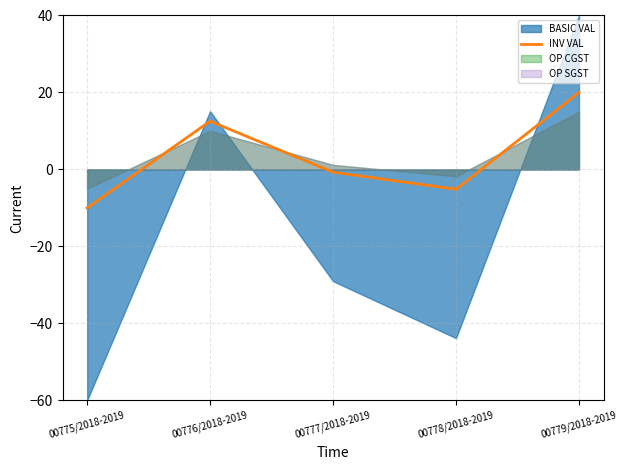

What is the label of the 3rd point from the left?

00777/2018-2019